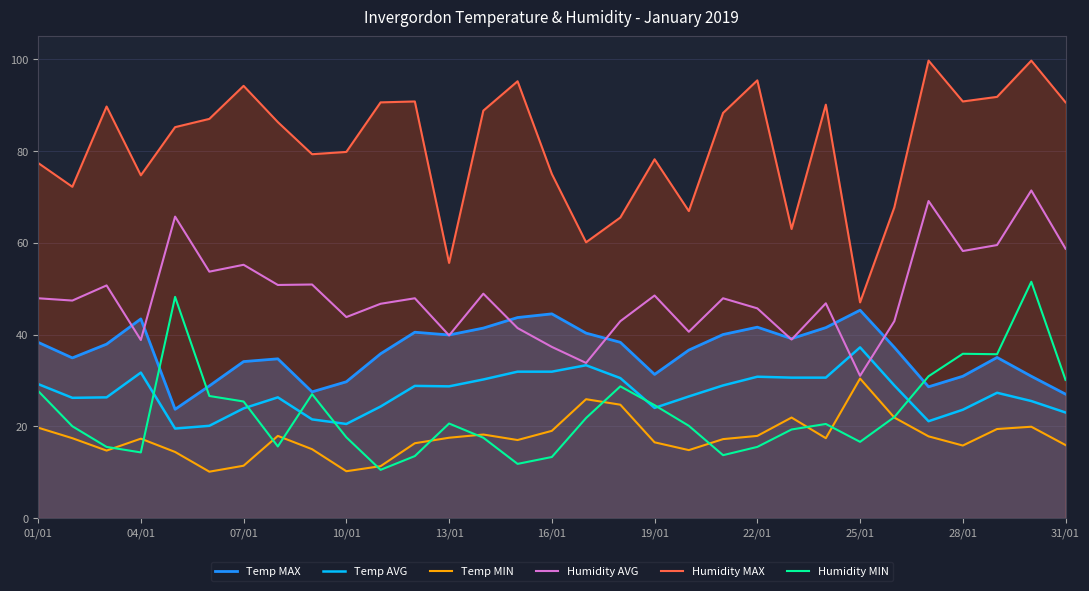

Which series has the largest total across all categories?

Humidity MAX